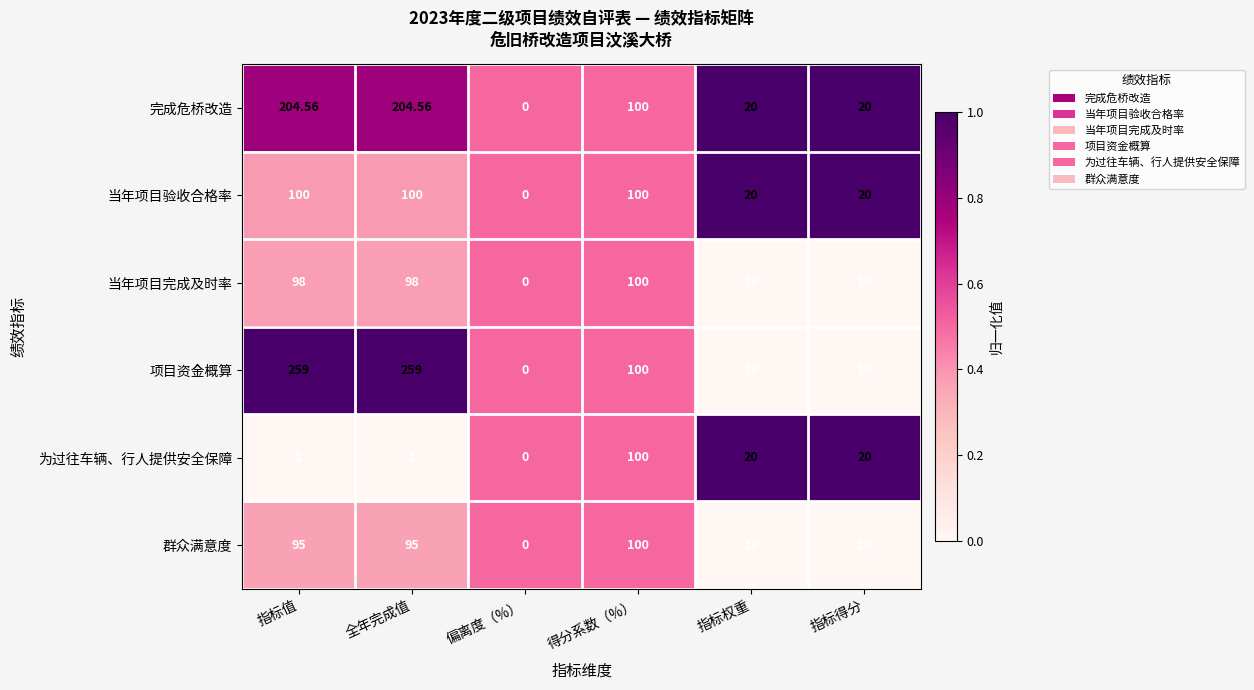

Between 全年完成值 and 指标权重, which series saw the biggest shift?

项目资金概算